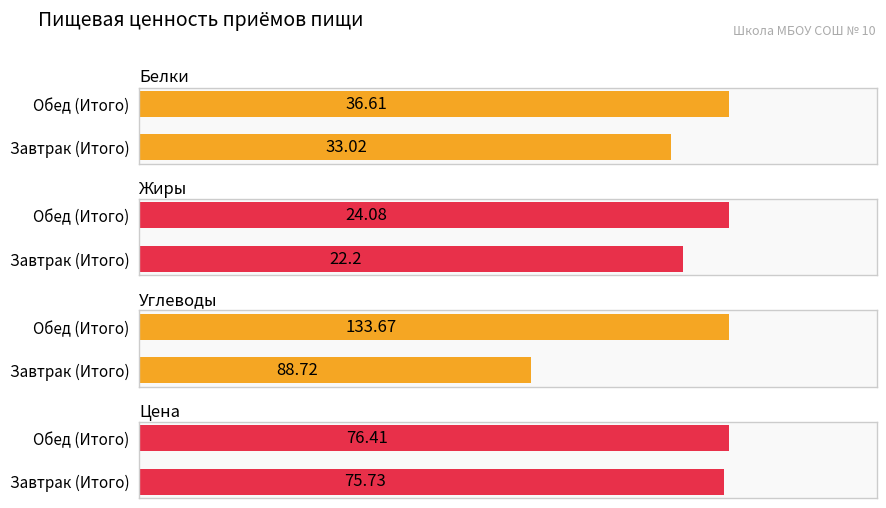

Count the number of categories in the chart.

2